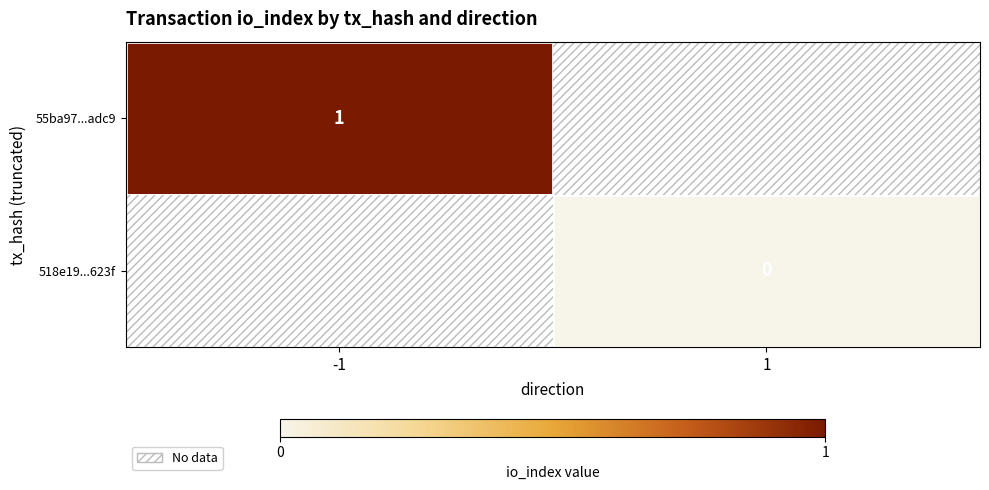

Which category has the highest value across all series?

-1